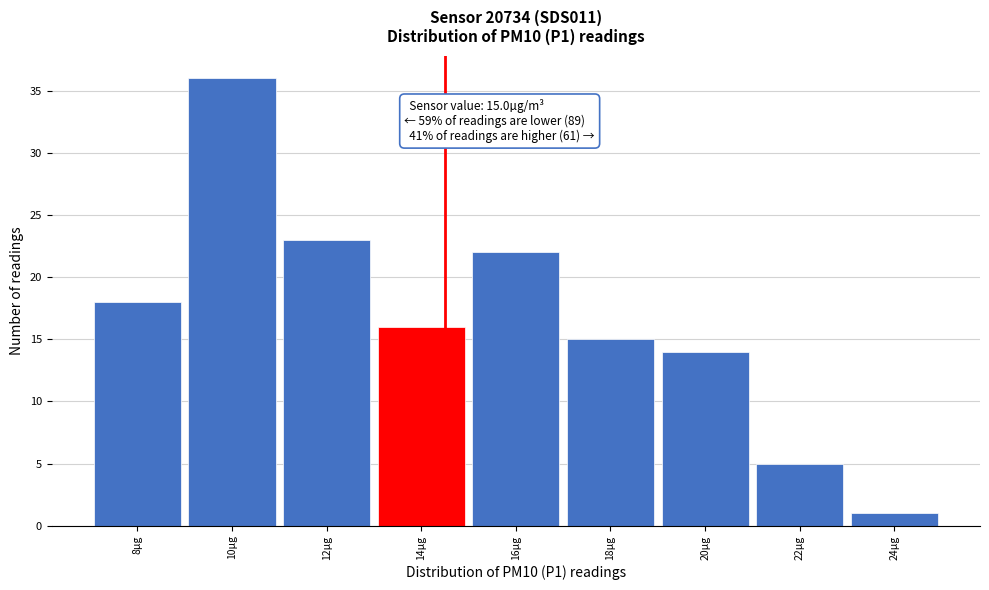

Reading left to right, extract all data points from this chart.

8µg=18	10µg=36	12µg=23	14µg=16	16µg=22	18µg=15	20µg=14	22µg=5	24µg=1